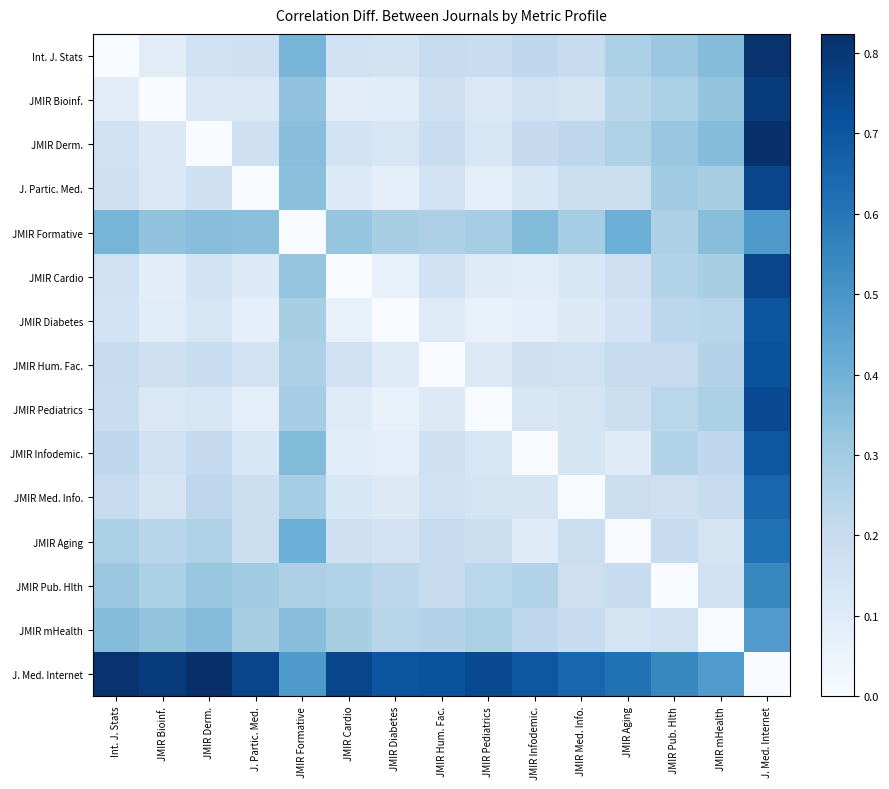

At which category is the sum across all series the highest?

J. Med. Internet